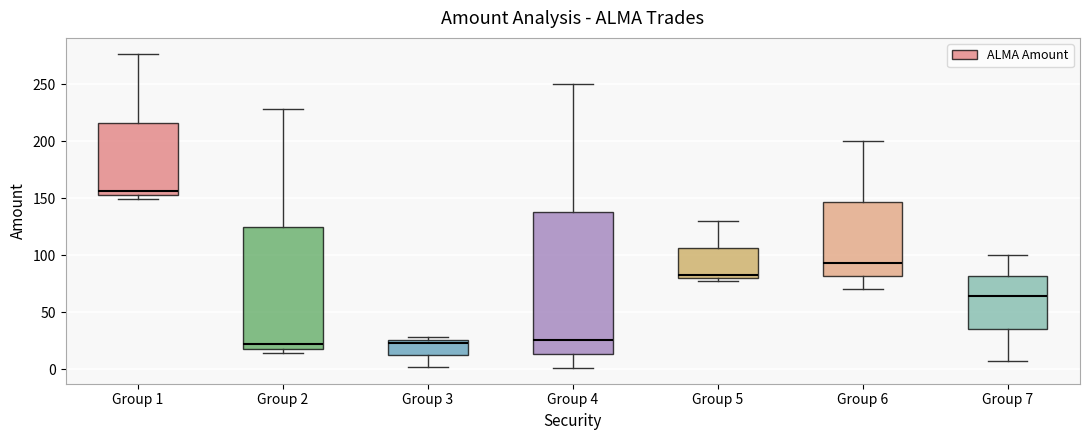

Which box has the highest median line?

Group 1